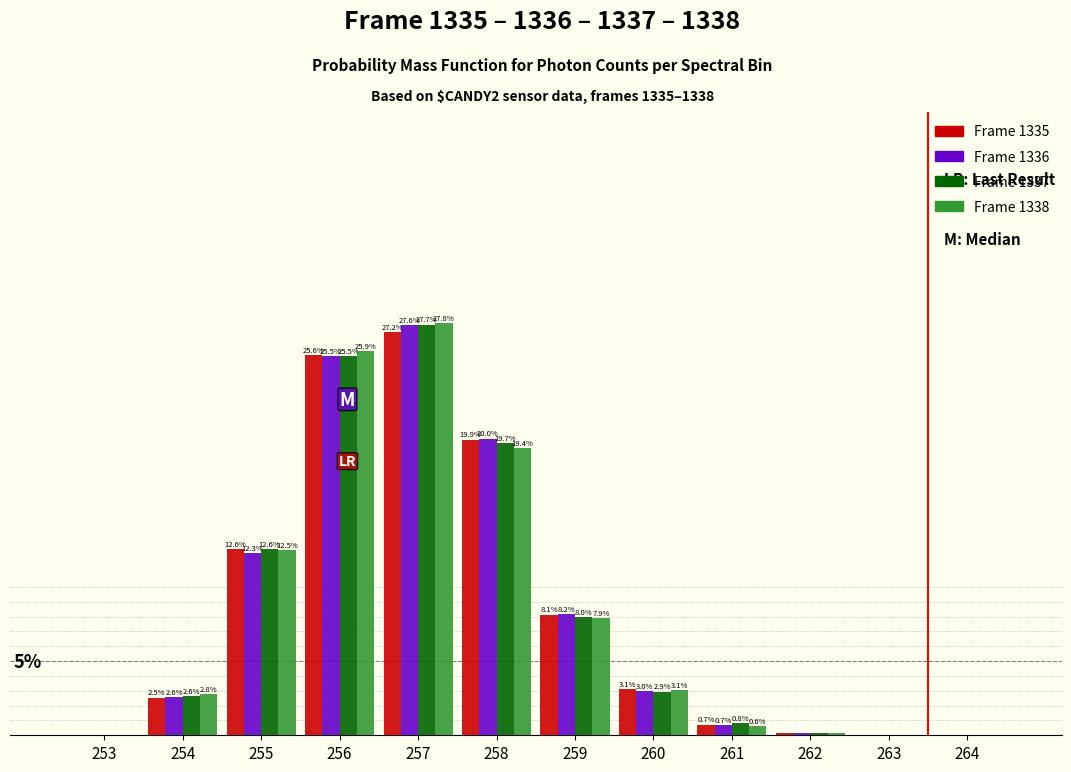

Which series changed the most between 256 and 258?

Frame 1338